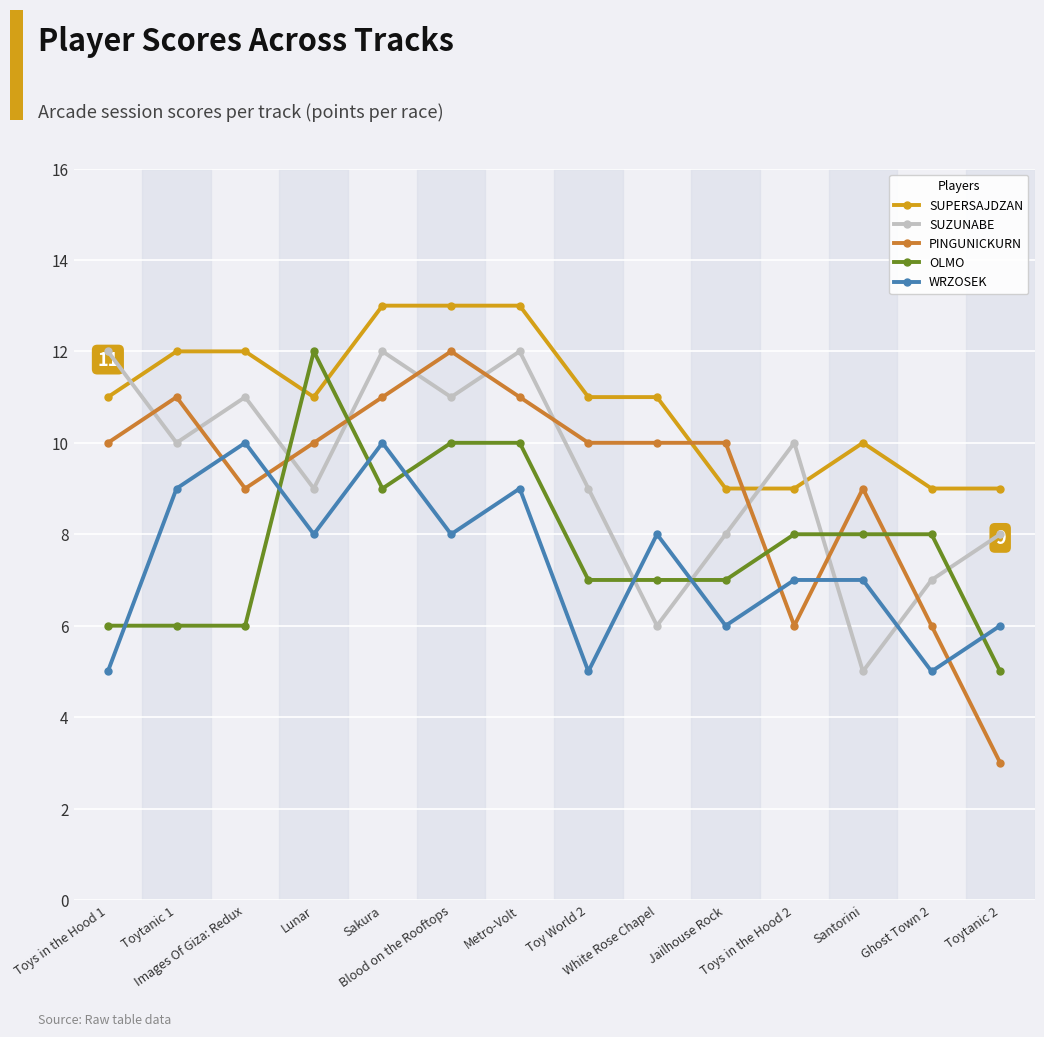

Between Images Of Giza: Redux and White Rose Chapel, which series saw the biggest shift?

SUZUNABE